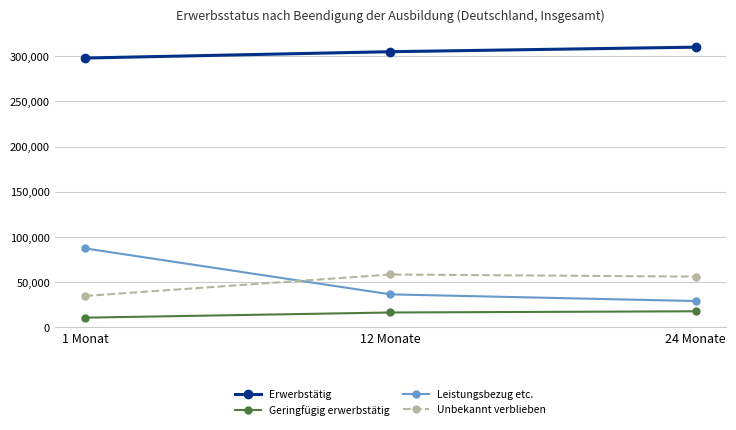

At which category is the sum across all series the highest?

1 Monat